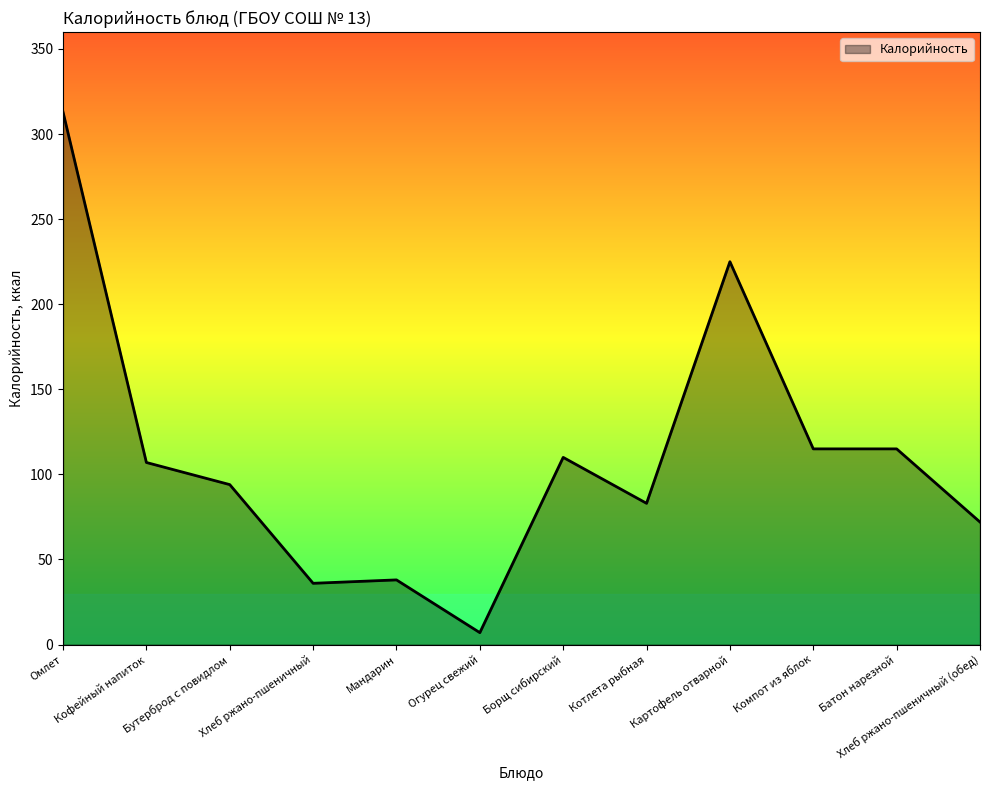

Reading right to left, transcribe all the data shown in this chart.

72	115	115	225	83	110	7	38	36	94	107	313